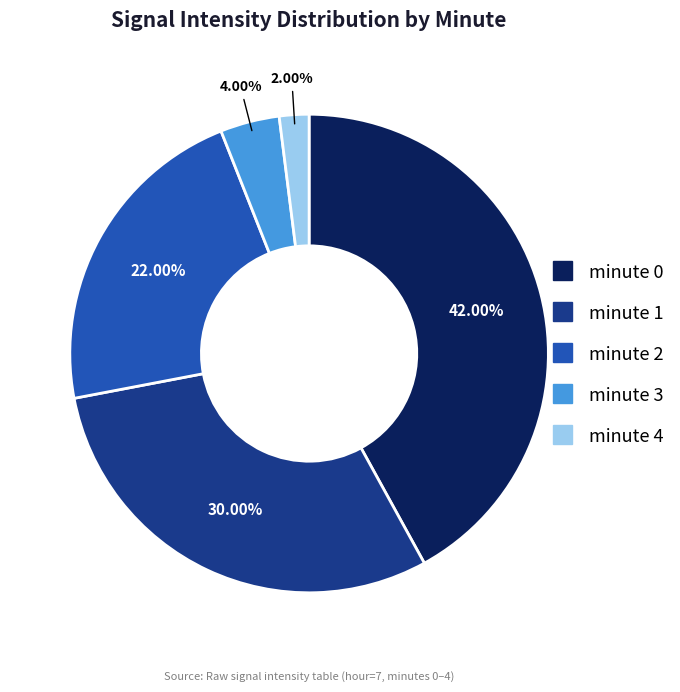

To the nearest percent, what percentage of the pie is minute 3?

4%